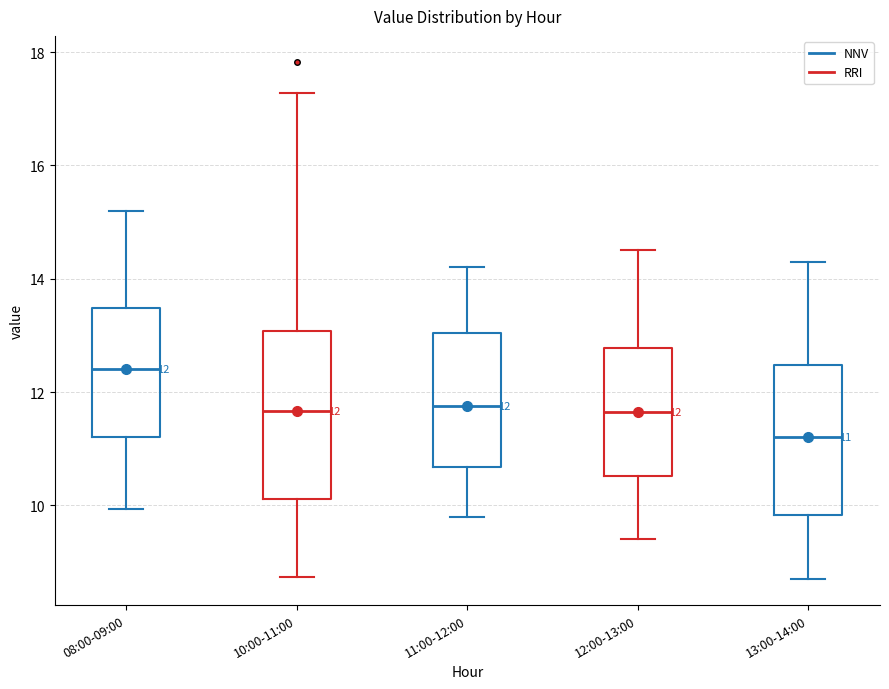

Comparing the boxes themselves (not the whiskers), which one is the tallest?

10:00-11:00